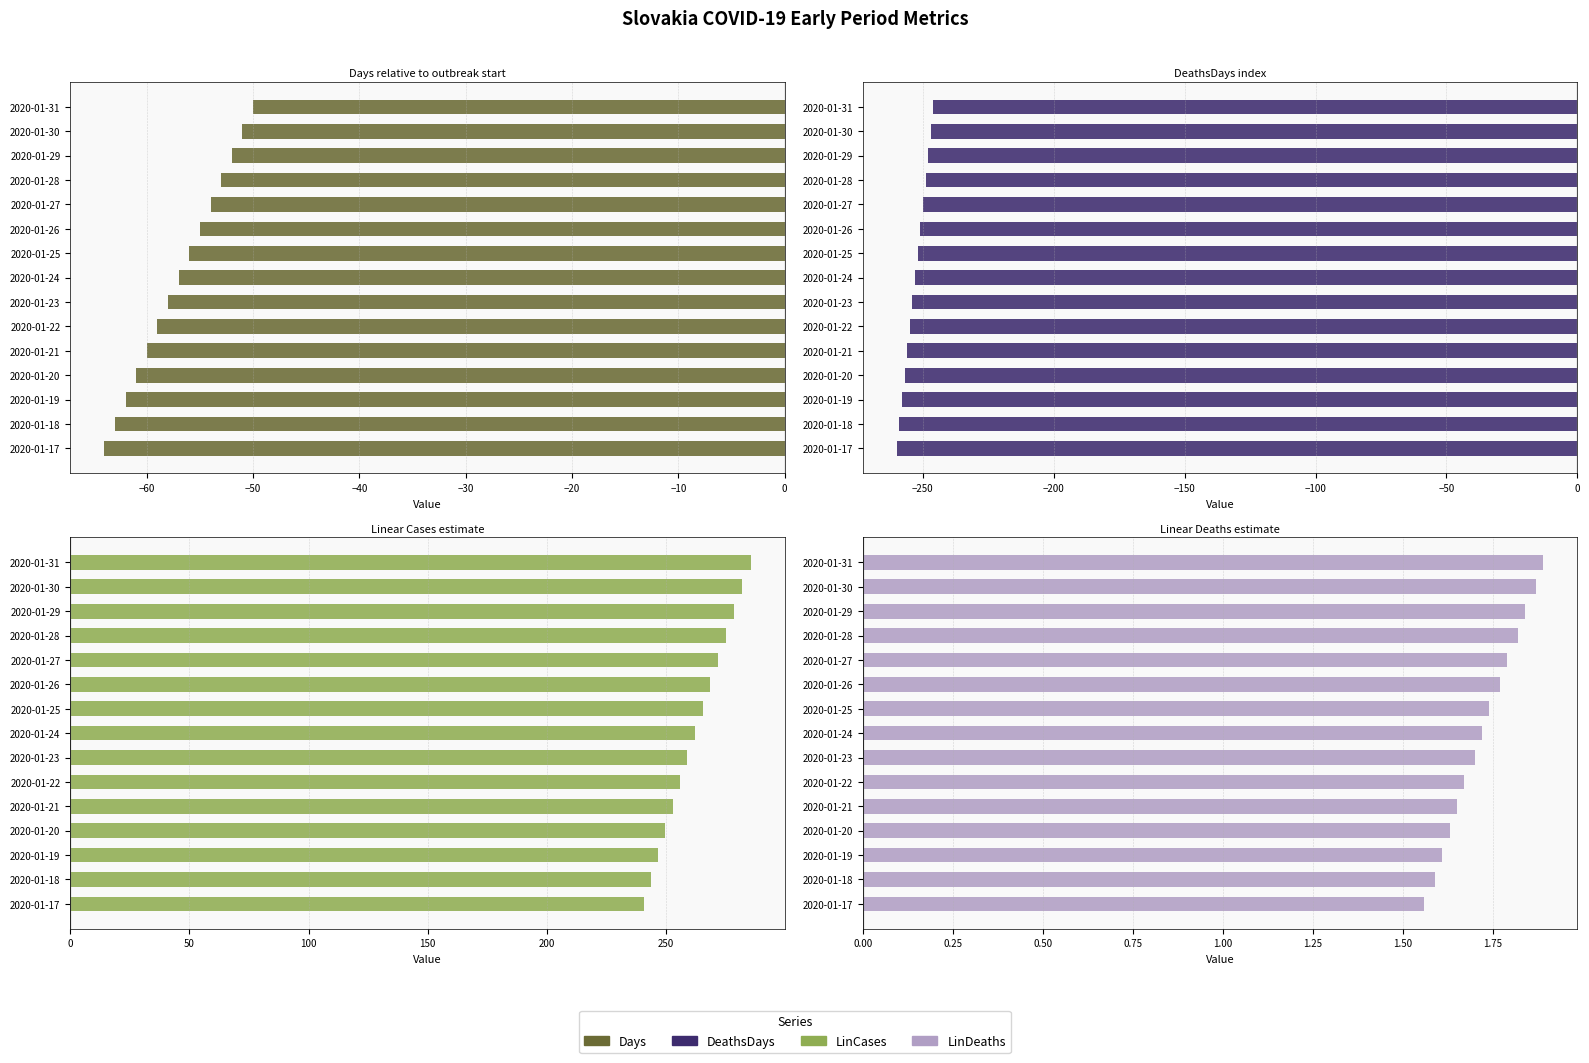

What is the greatest value displayed?

285.5